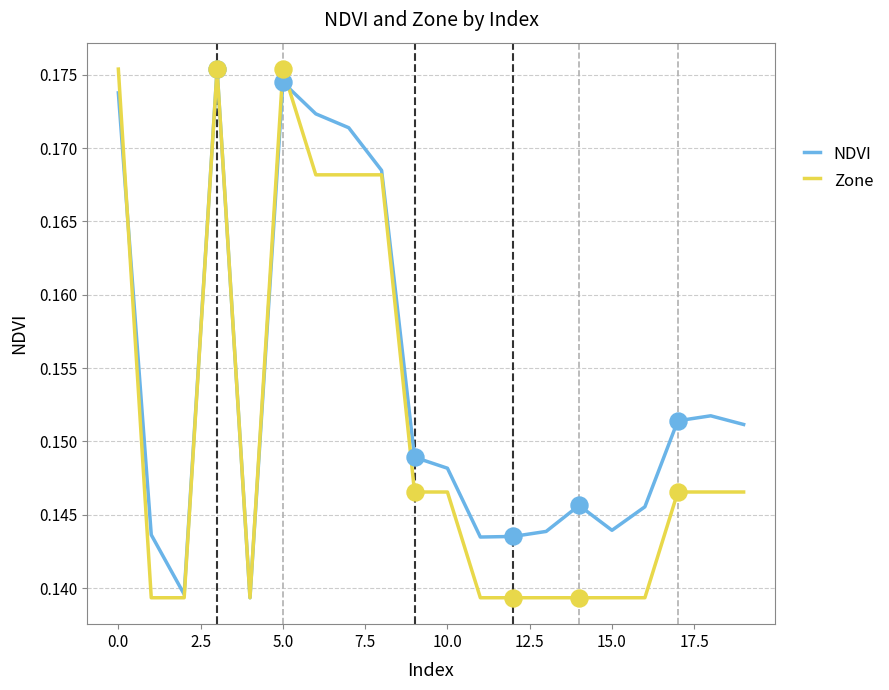

List the series in order of their overall mean, lowest first.

Zone, NDVI